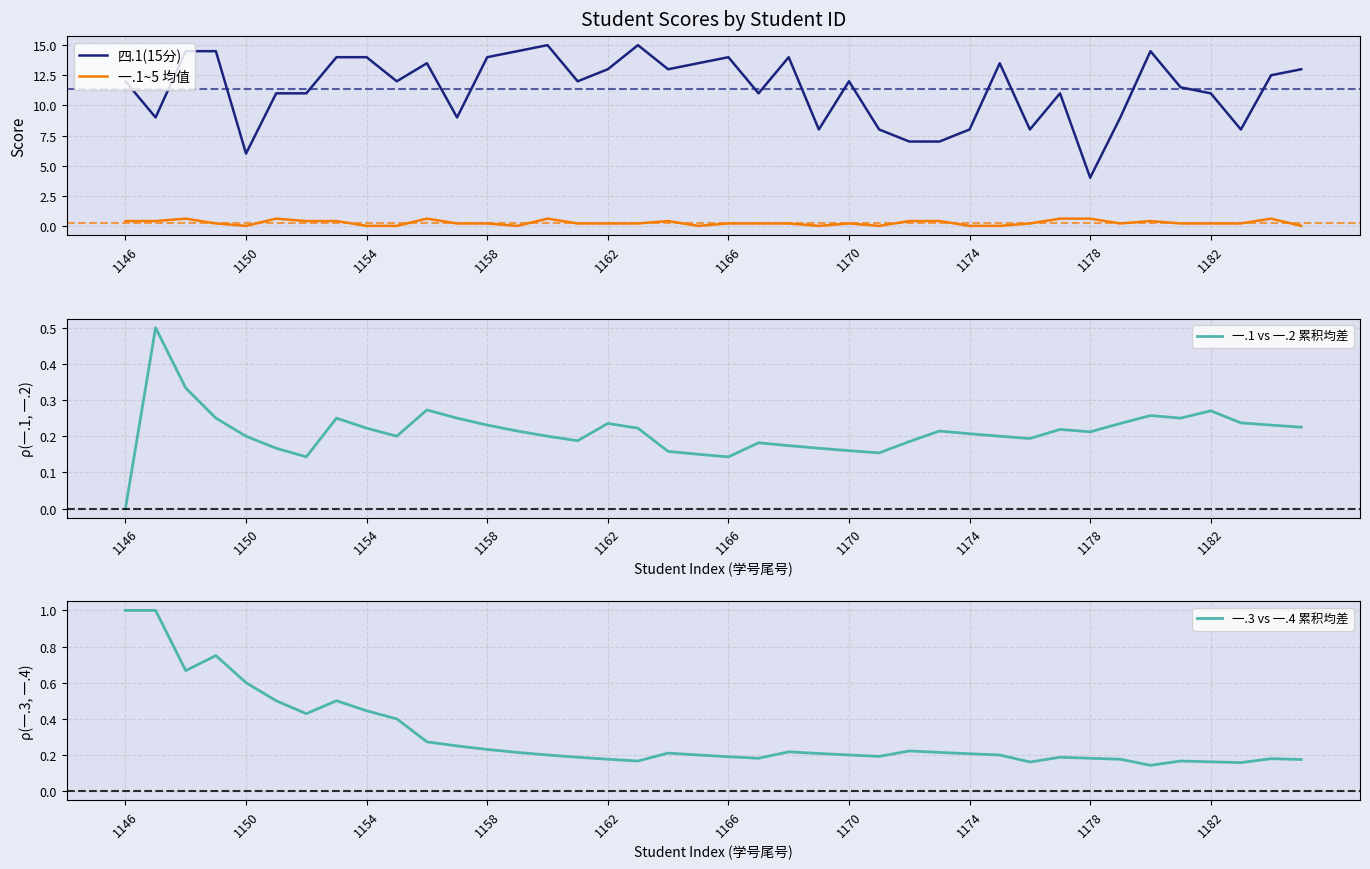

Which series ends up on top after the final intersection of 一.3 vs 一.4 累积均差 and 一.1~5 均值?

一.3 vs 一.4 累积均差